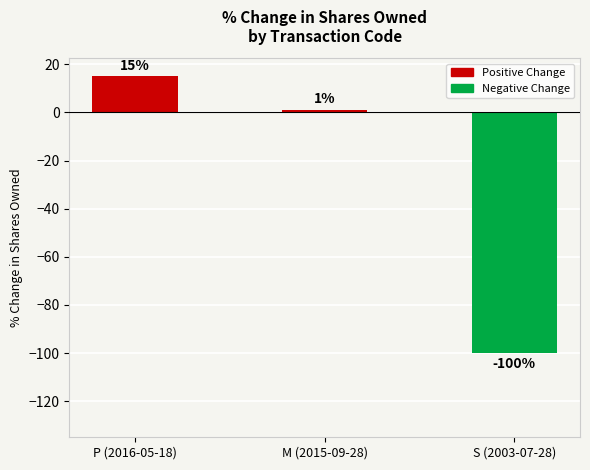

What is the smallest value displayed?

-100